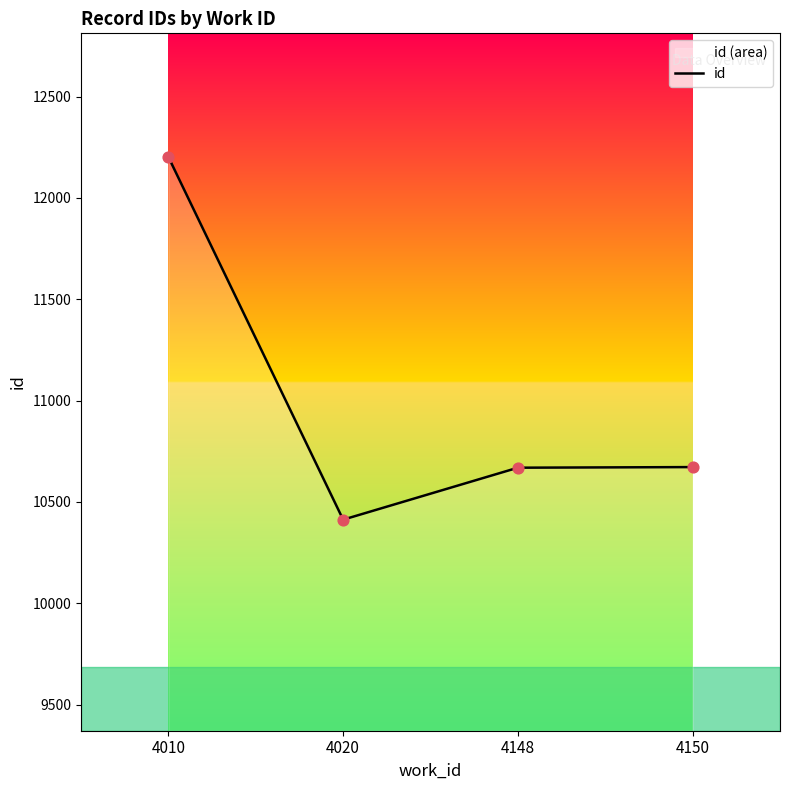

What is the change in value from 4020 to 4148?

+256.3